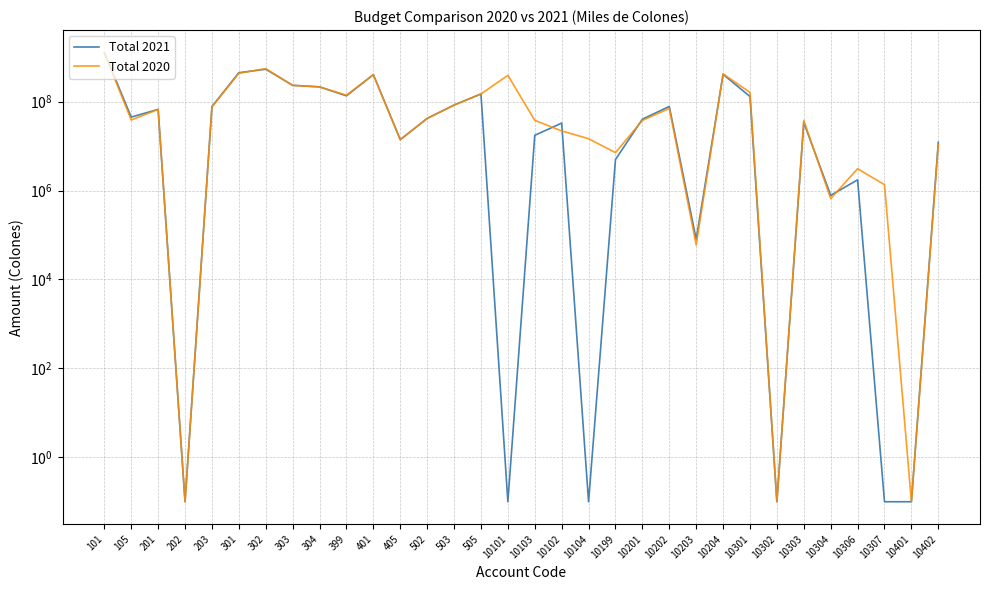

Reading left to right, list all the values displayed in this chart.

Total 2021: 101=1274886948.0	105=45000000.0	201=67132550.0	202=0.1	203=77653050.0	301=448671109.9	302=537529020.0	303=233467194.7	304=215428605.0	399=135305053.5	401=406232918.8	405=14008031.7	502=42024095.0	503=84048190.1	505=149325617.7	10101=0.1	10103=17515000.0	10102=33000000.0	10104=0.1	10199=5000000.0	10201=40354923.2	10202=78096753.4	10203=80000.0	10204=411985212.7	10301=130698000.0	10302=0.1	10303=34020375.0	10304=780000.0	10306=1745000.0	10307=0.1	10401=0.1	10402=12204000.0
Total 2020: 101=1263867000.0	105=38672200.0	201=67133000.0	202=0.1	203=76001000.0	301=434806000.0	302=554620000.0	303=232468000.0	304=214507000.0	399=140015000.0	401=404495000.0	405=13948000.0	502=41844000.0	503=83688000.0	505=148687000.0	10101=391870000.0	10103=38000000.0	10102=22000000.0	10104=14690000.0	10199=7150000.0	10201=37954000.0	10202=70398000.0	10203=60000.0	10204=421978000.0	10301=162017000.0	10302=0.1	10303=37940000.0	10304=660000.0	10306=3100000.0	10307=1356000.0	10401=0.1	10402=10800000.0